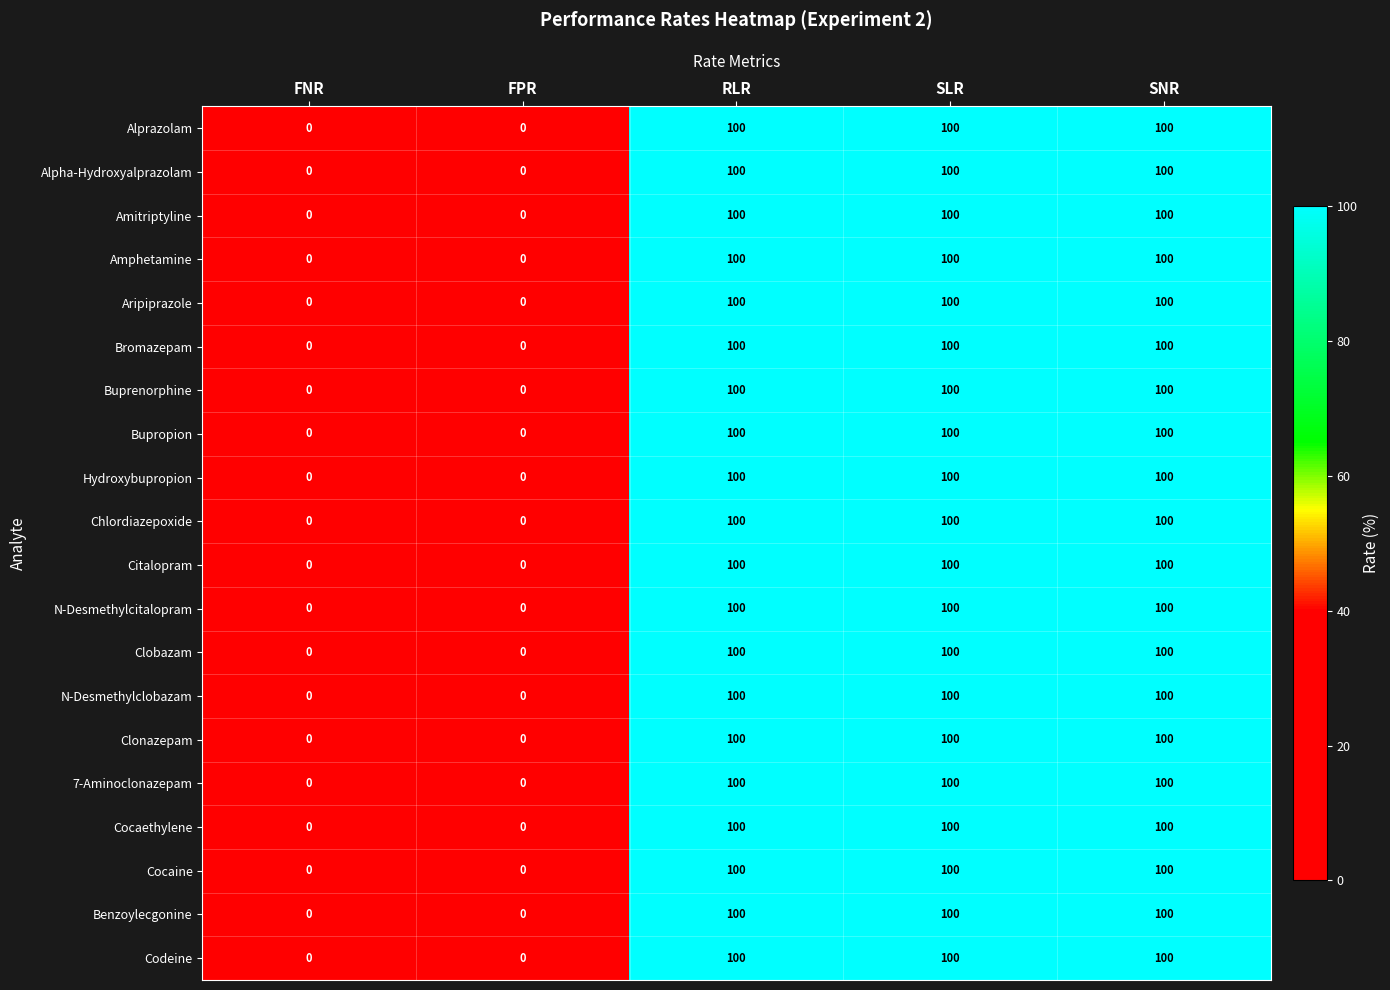

What is the sum of the N-Desmethylclobazam values at FPR and RLR?

100